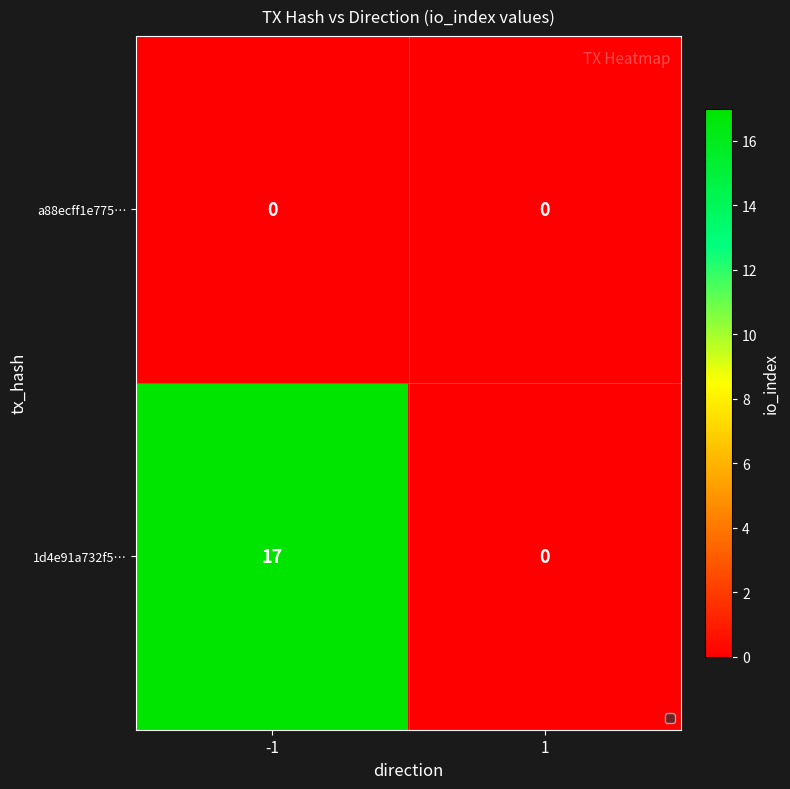

Reading left to right, list all the values displayed in this chart.

a88ecff1e775…: -1=0	1=0
1d4e91a732f5…: -1=17	1=0